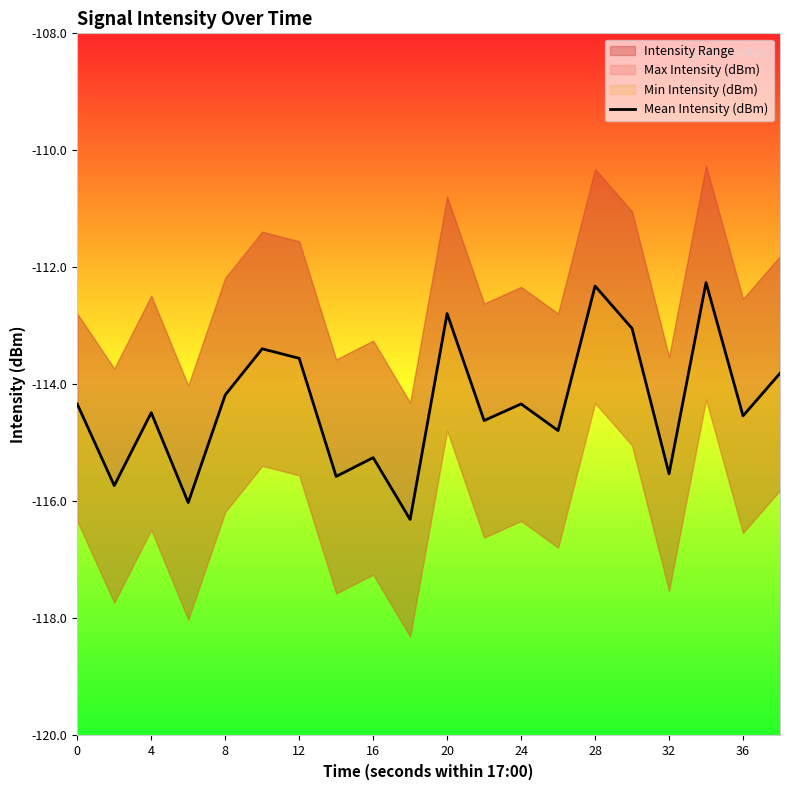

Is it true that the value at 4 is -186.8?

False